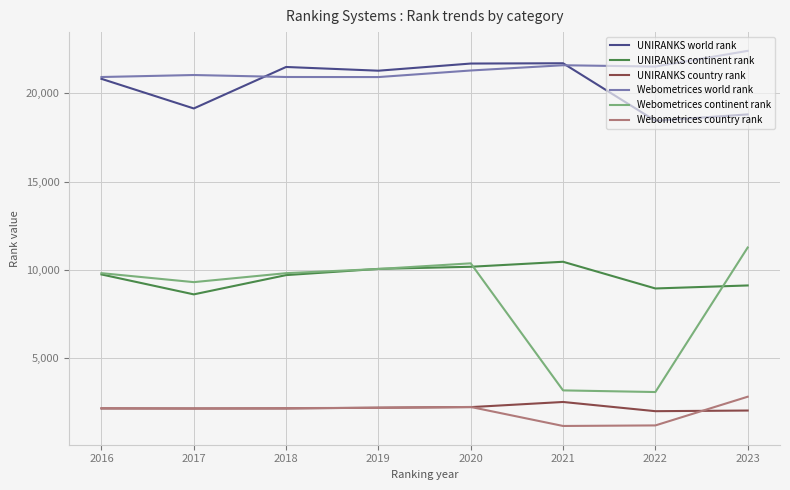

What is the maximum value for UNIRANKS continent rank?

10462